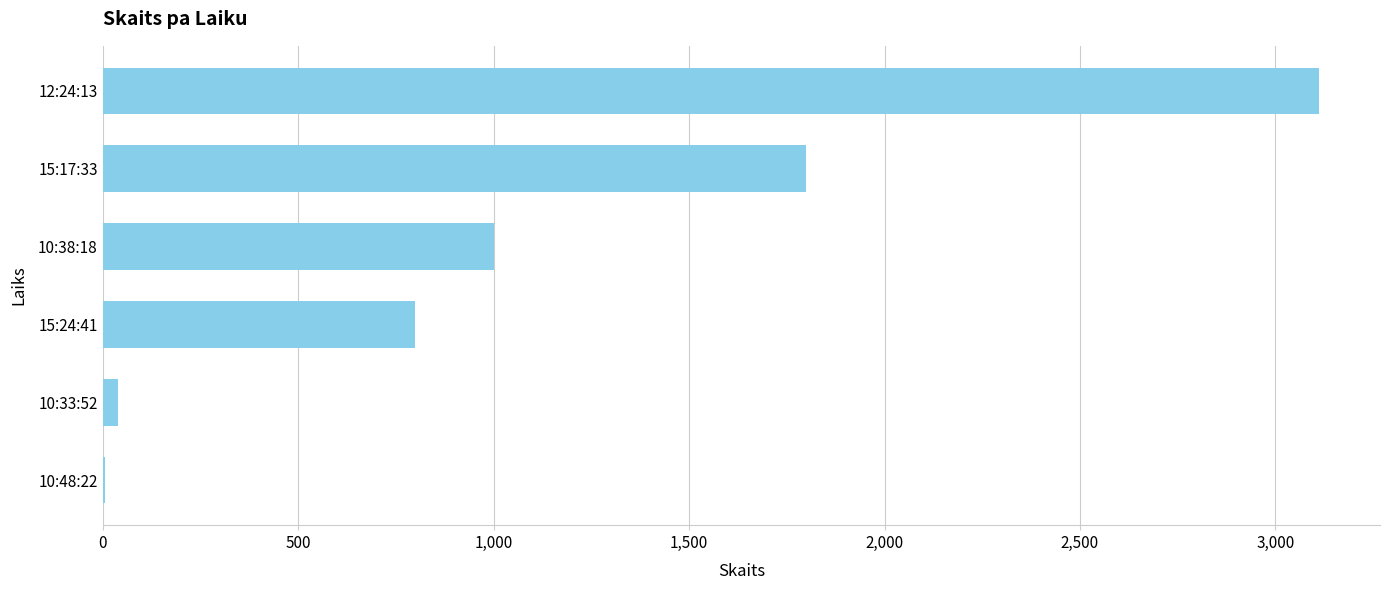

What is the average value?

1126